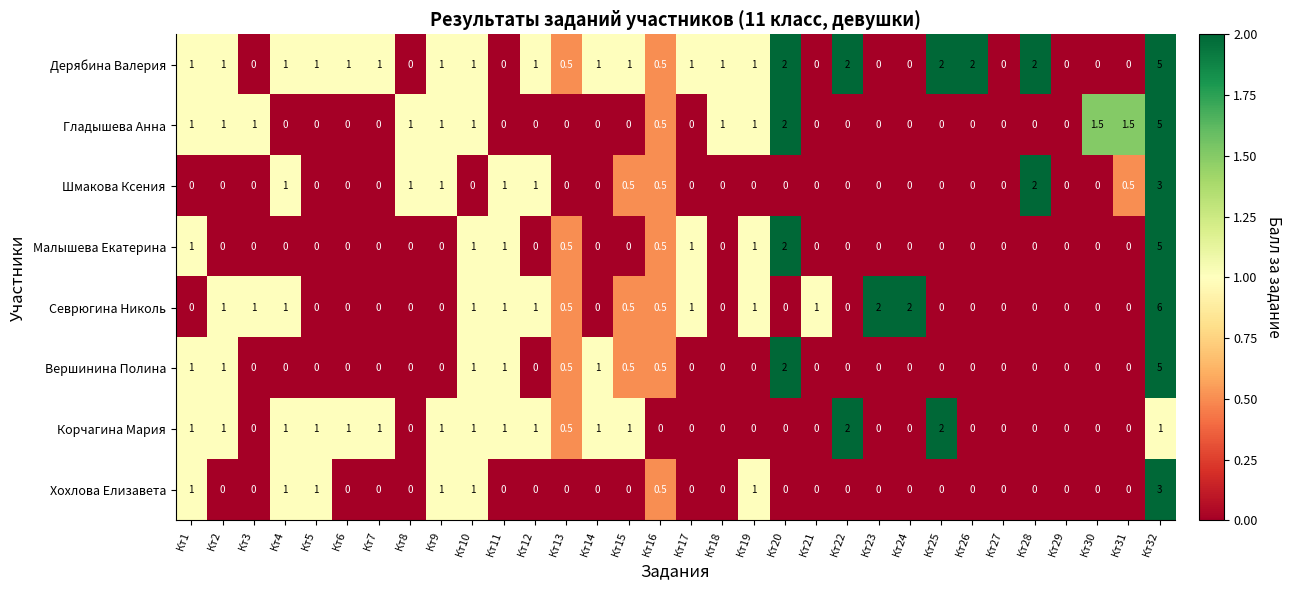

How many data points does each series have?

32